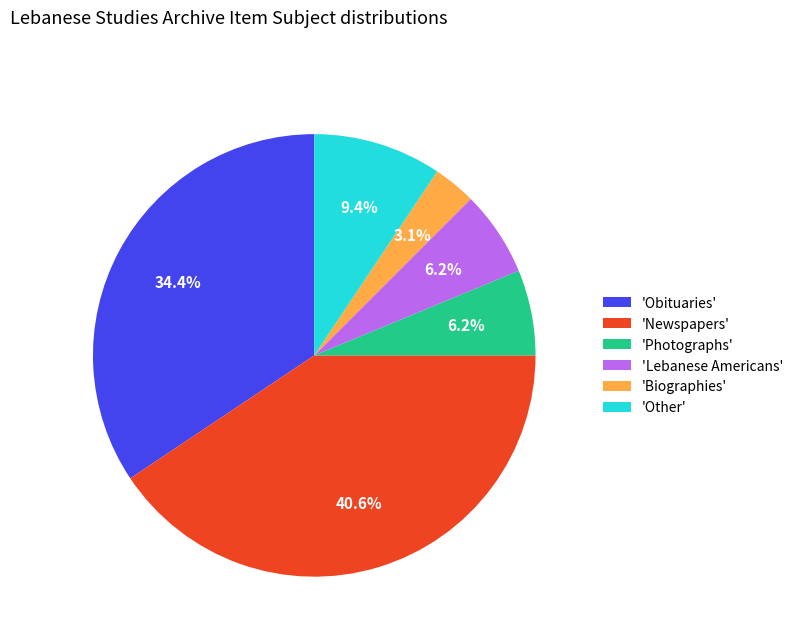

Which has a higher value, 'Newspapers' or 'Biographies'?

'Newspapers'